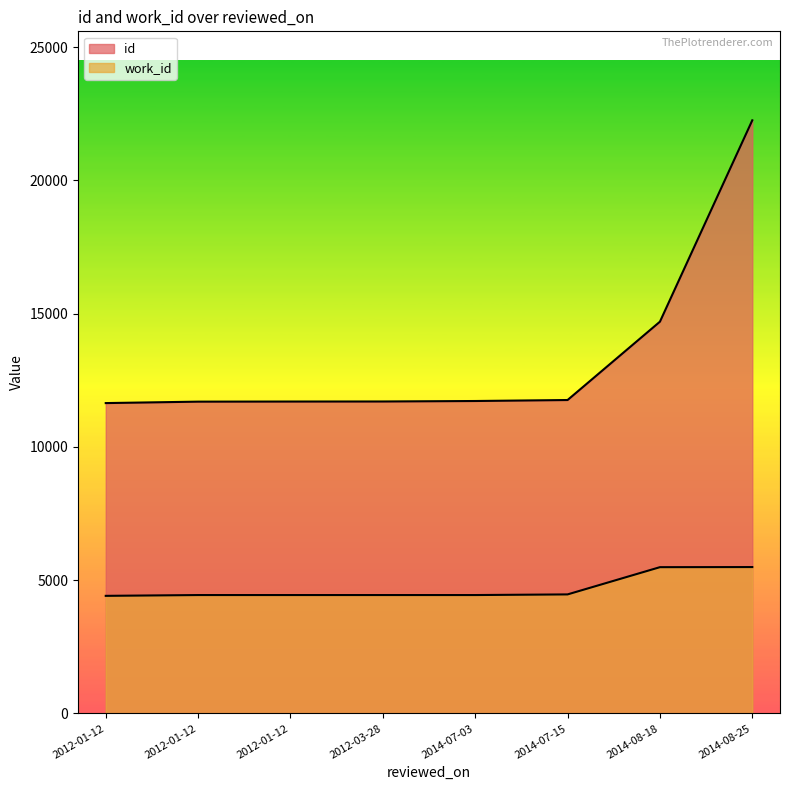

What is the spread (max minus min) of values at 2014-08-25?

16761